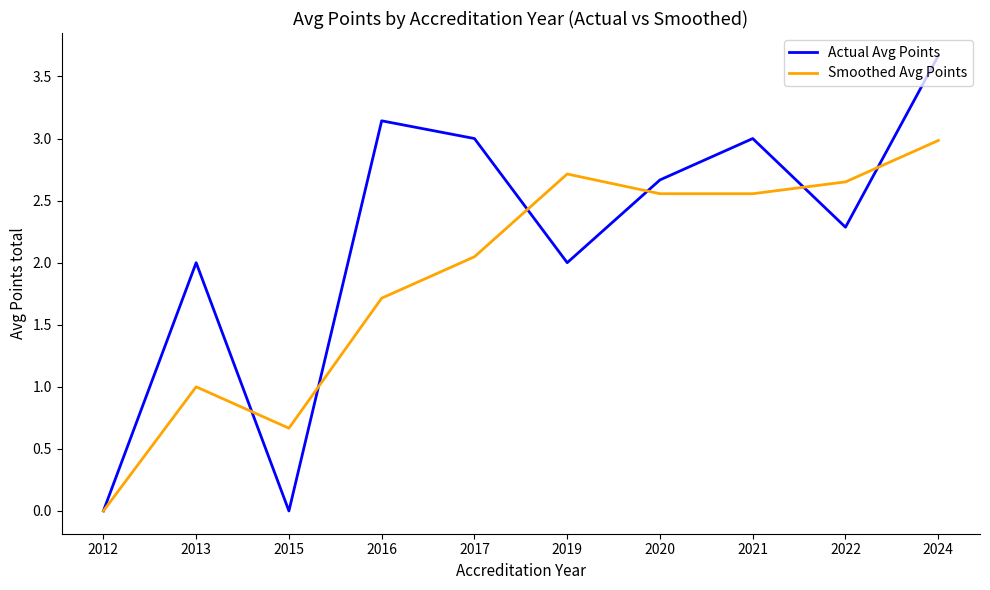

What is the difference between the maximum and minimum values in the Actual Avg Points series?

3.7